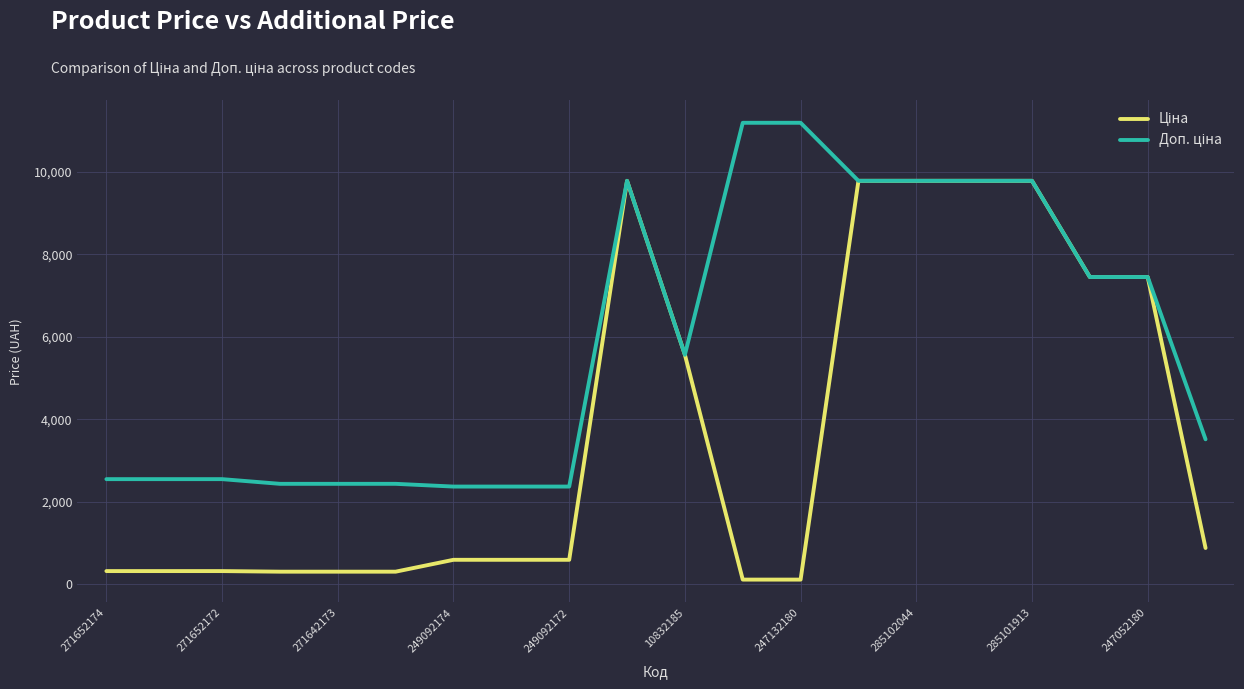

What is the difference between the maximum and minimum values in the Ціна series?

9663.7